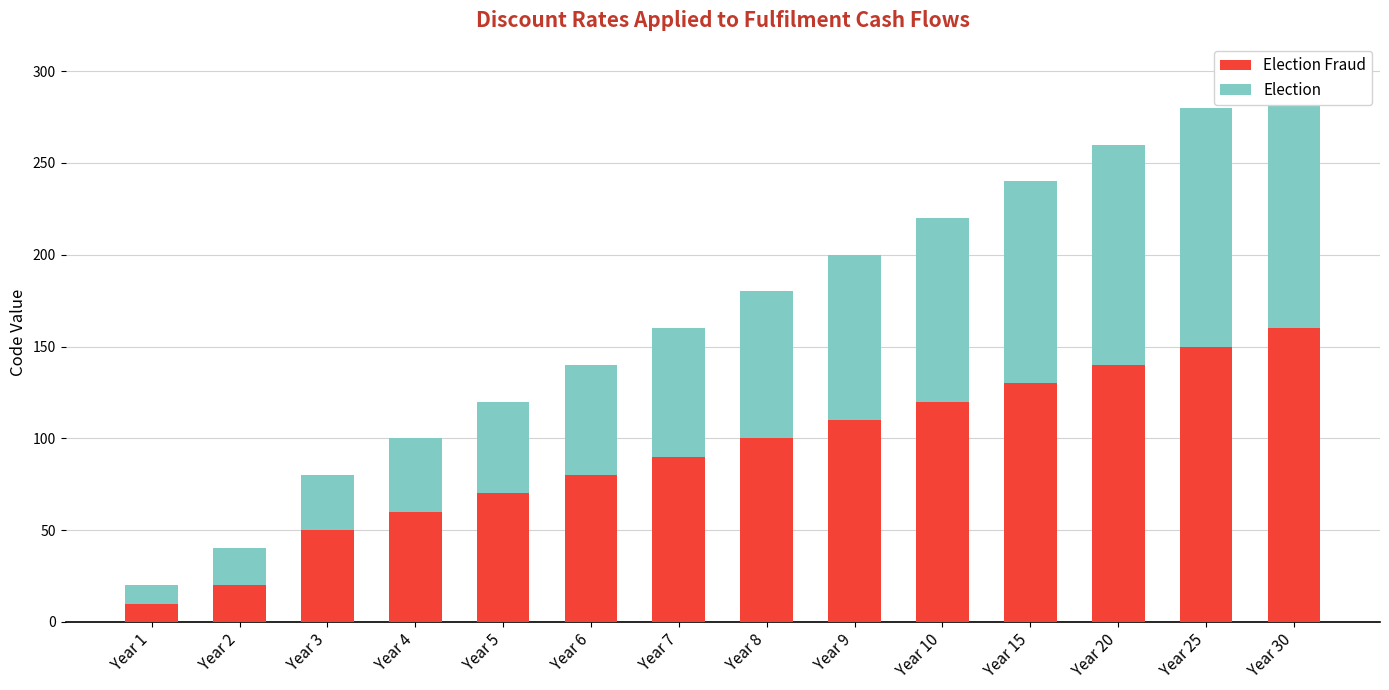

Which series changed the most between Year 6 and Year 30?

Election Fraud